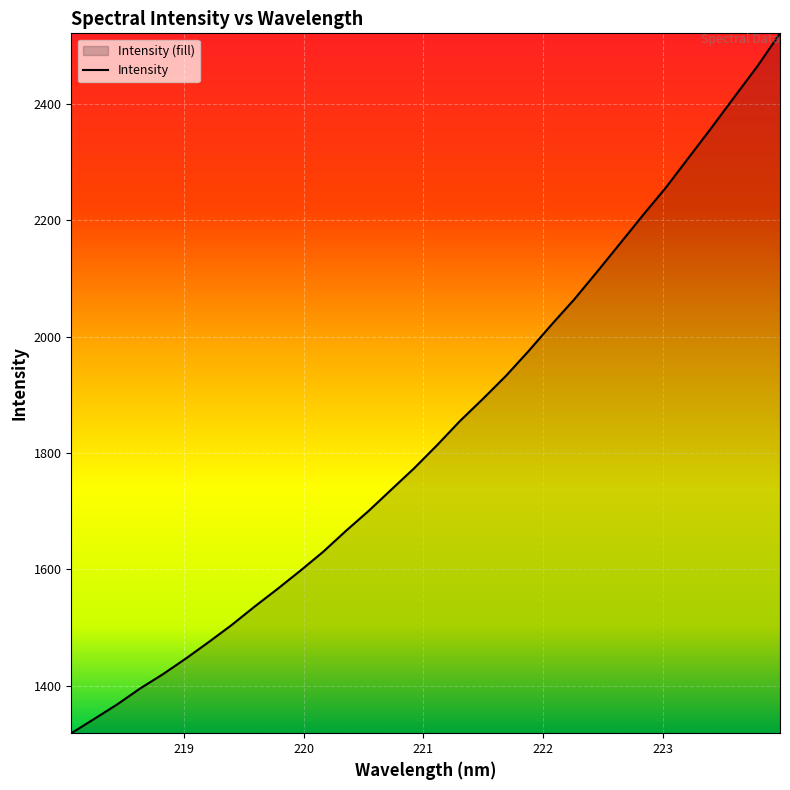

What is the greatest value displayed?

2520.6